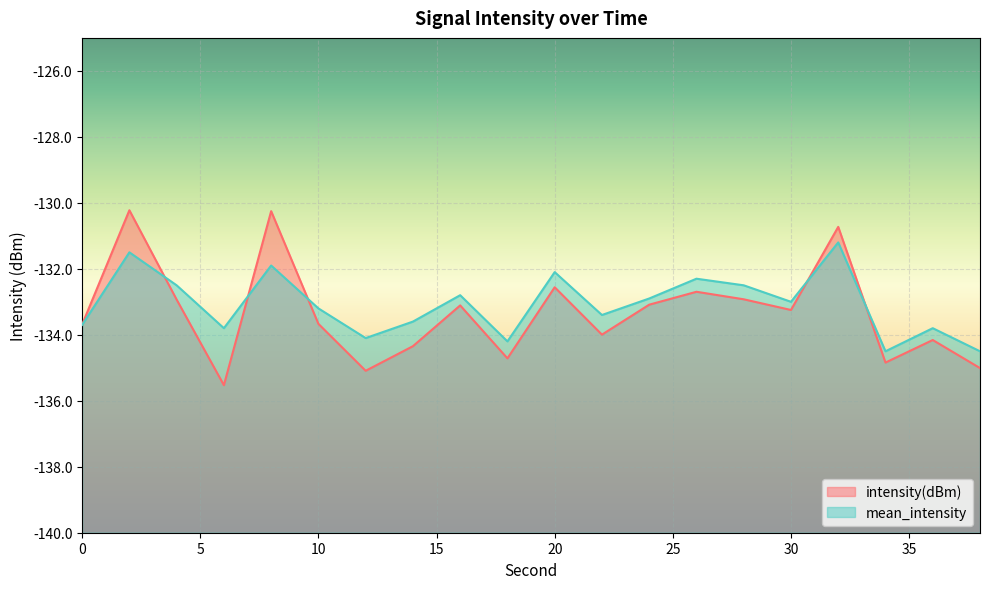

Is it true that mean_intensity equals -196.9 at 26?

False